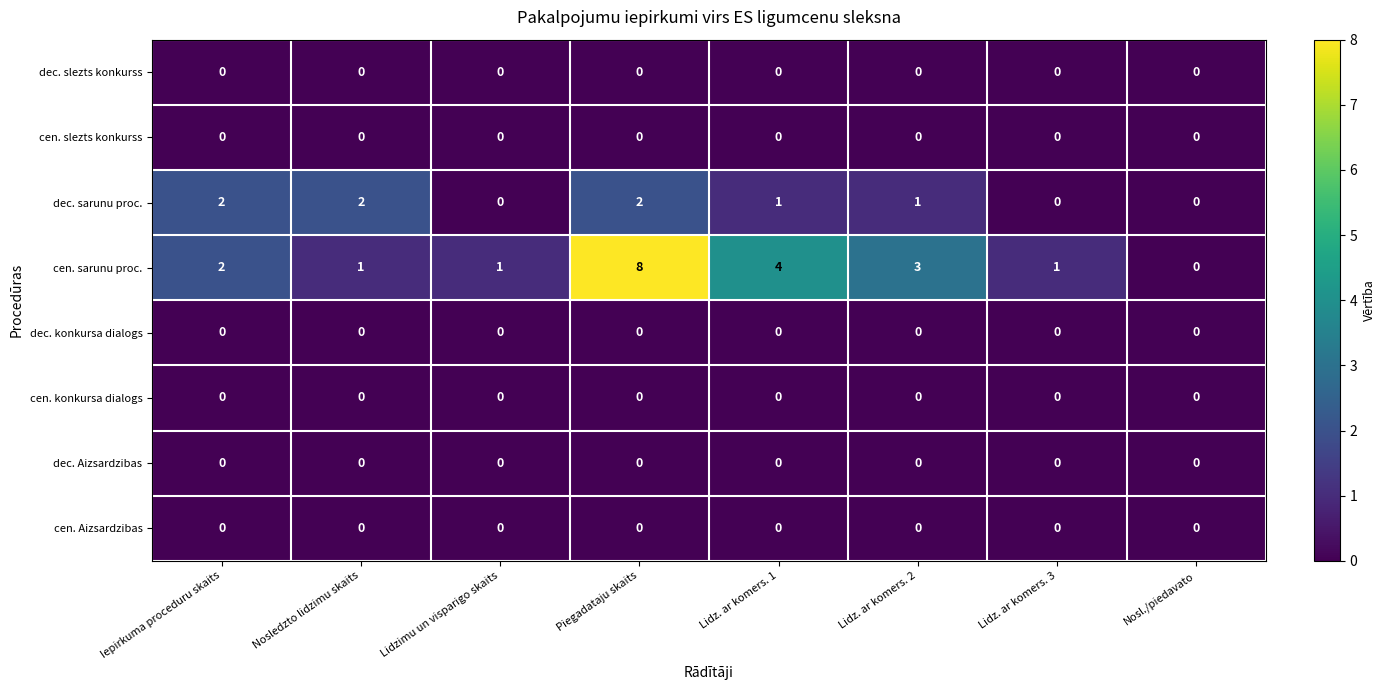

How many data points does each series have?

8